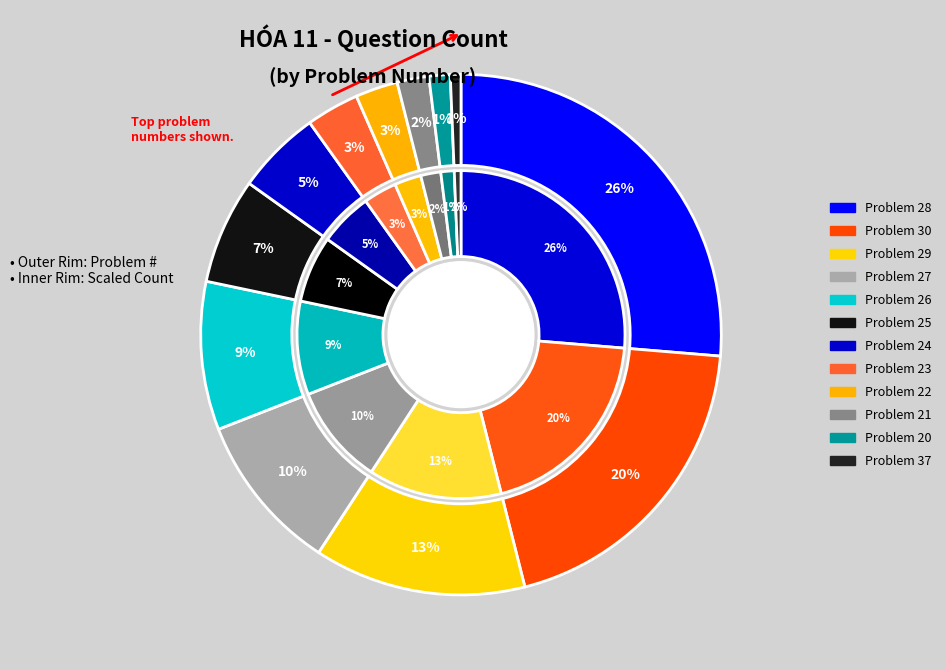

What percentage is the 28 slice, to the nearest percent?

26%